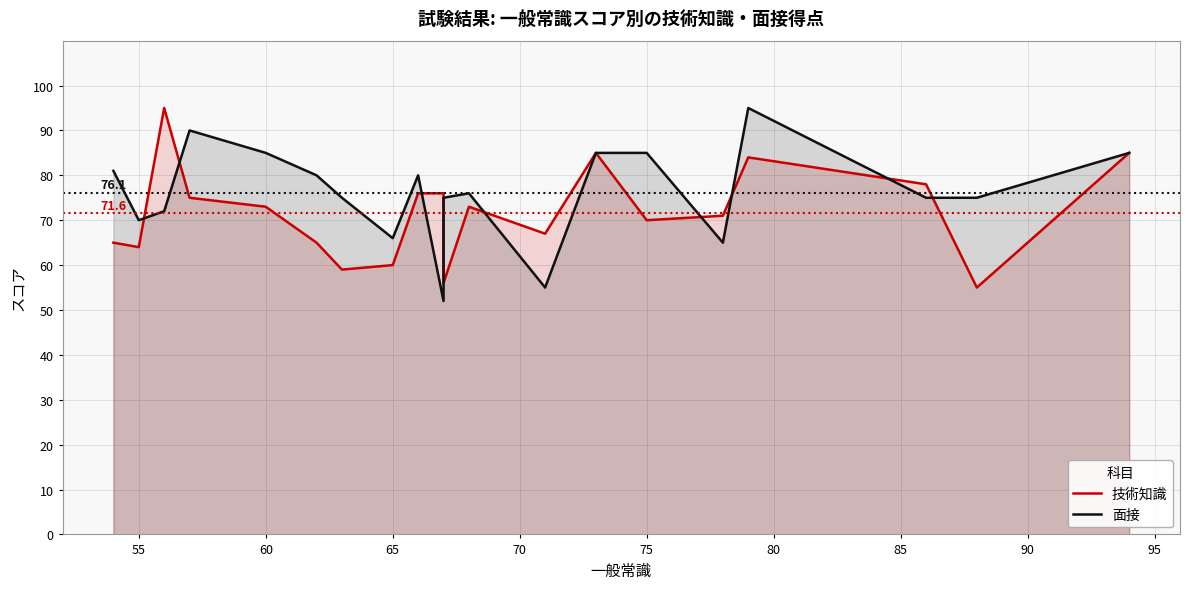

List the series in order of their peak value, lowest first.

技術知識, 面接